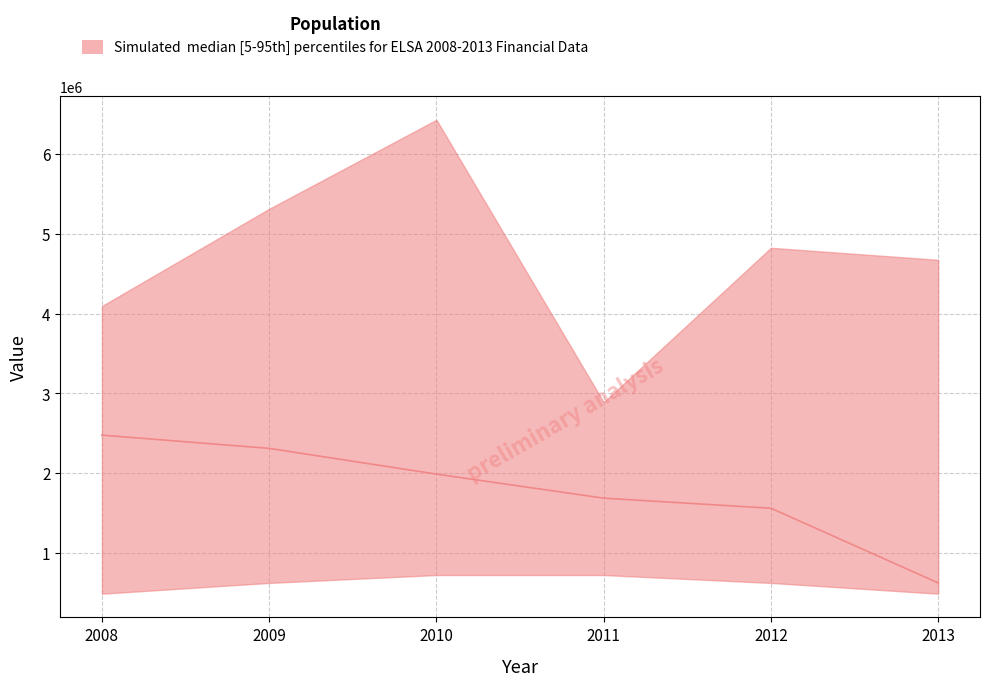

What is the difference between the second highest and second lowest values in the upper series?

750159